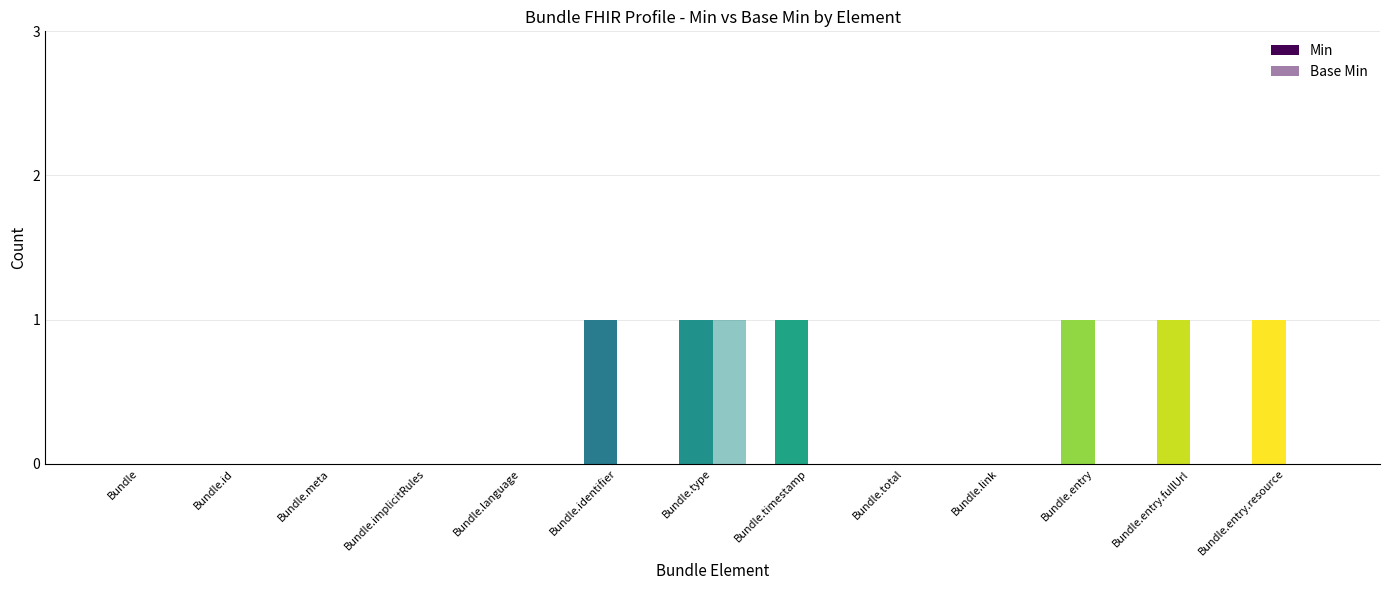

Are the bars horizontal?

No